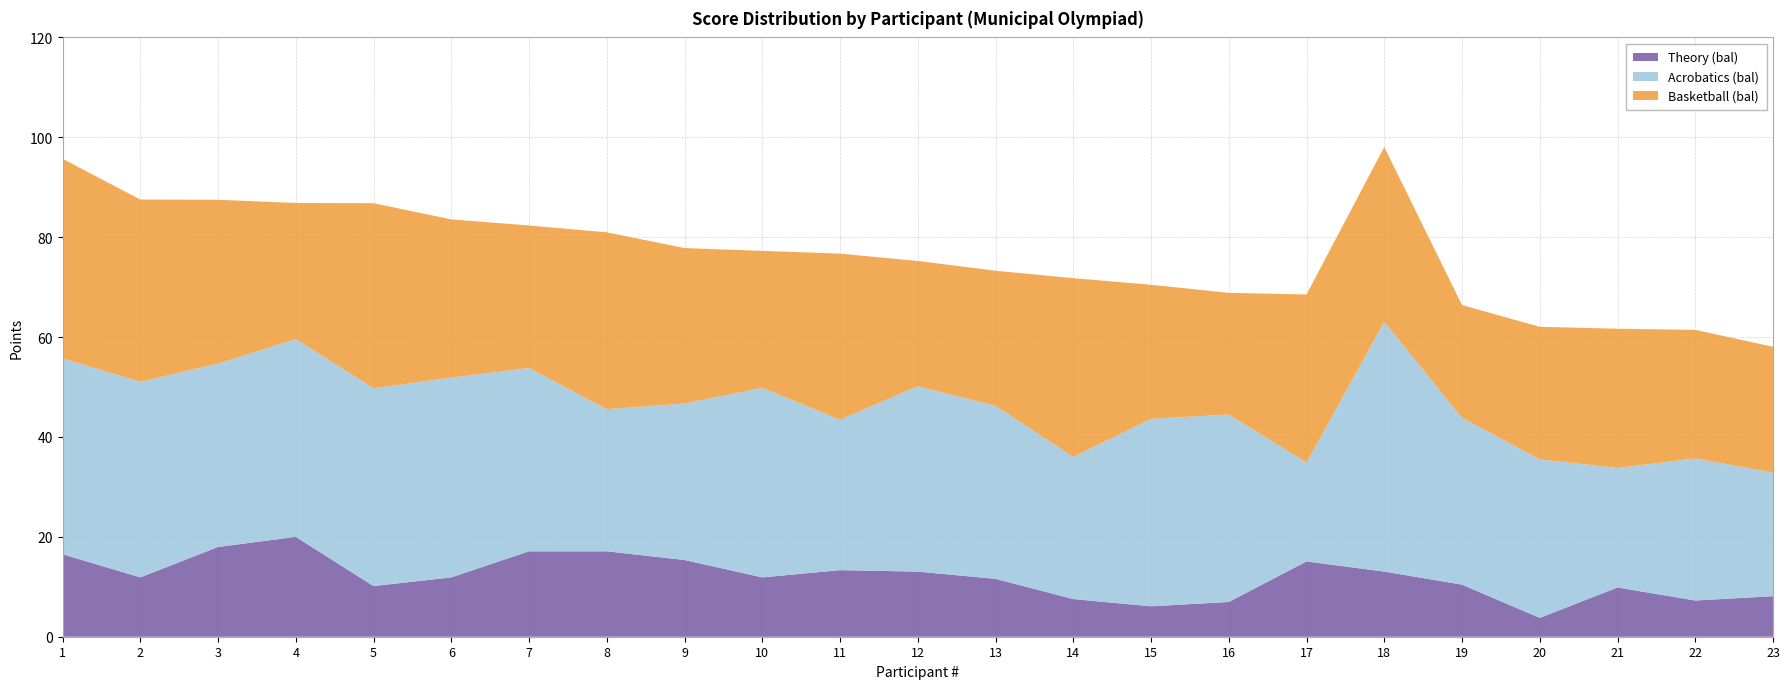

Reading right to left, extract all data points from this chart.

Theory (bal): 23=8.1	22=7.2	21=9.9	20=3.8	19=10.4	18=13.0	17=15.1	16=7.0	15=6.1	14=7.5	13=11.6	12=13.0	11=13.3	10=11.9	9=15.4	8=17.1	7=17.1	6=11.9	5=10.1	4=20.0	3=18.0	2=11.9	1=16.5
Acrobatics (bal): 23=24.7	22=28.4	21=23.9	20=31.8	19=33.4	18=50.0	17=19.8	16=37.5	15=37.5	14=28.4	13=34.6	12=37.1	11=30.1	10=37.9	9=31.3	8=28.4	7=36.7	6=40.0	5=39.6	4=39.6	3=36.7	2=39.2	1=39.2
Basketball (bal): 23=25.2	22=25.7	21=27.9	20=26.5	19=22.6	18=35.0	17=33.7	16=24.4	15=26.9	14=35.8	13=27.1	12=25.1	11=33.3	10=27.4	9=31.1	8=35.4	7=28.5	6=31.7	5=37.1	4=27.3	3=32.8	2=36.5	1=40.0